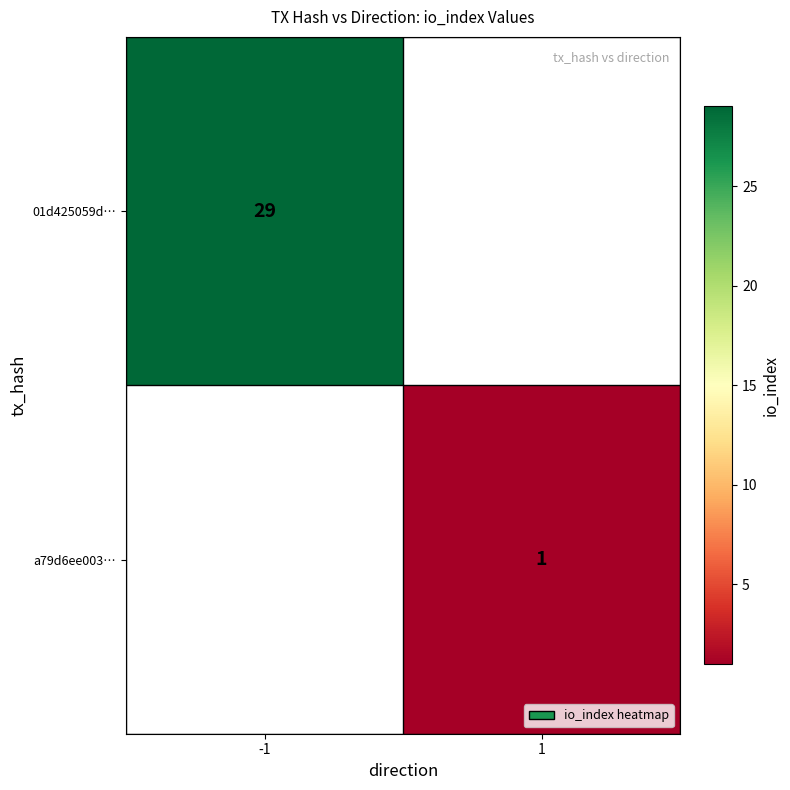

The 01d425059d… series shows 29 at -1. True or false?

True